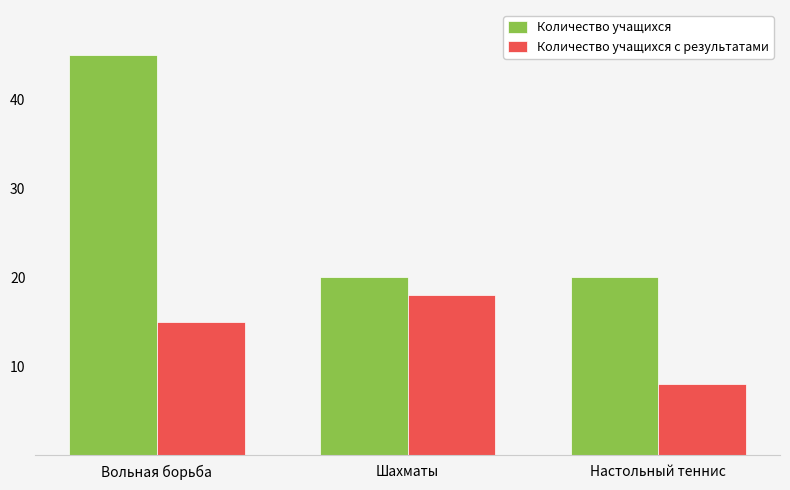

What is the difference between the maximum and minimum values in the Количество учащихся с результатами series?

10